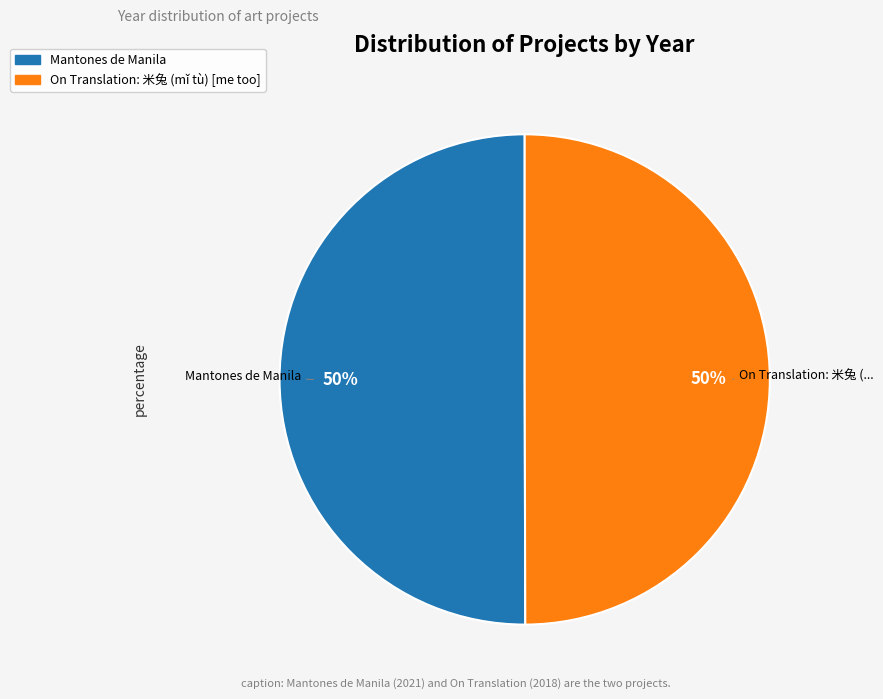

Is the sum of On Translation: 米兔 (mǐ tù) [me too] and Mantones de Manila greater than half?

Yes